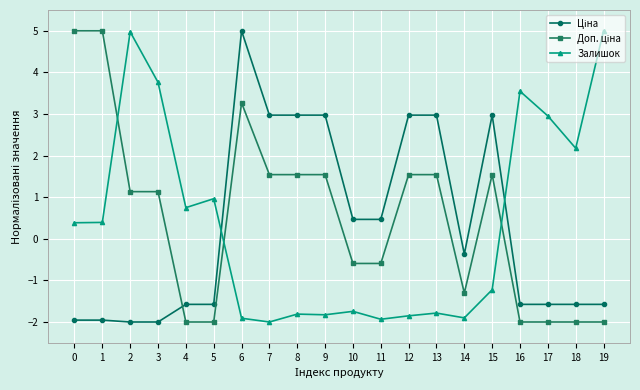

Does the chart display data point markers on the line(s)?

Yes